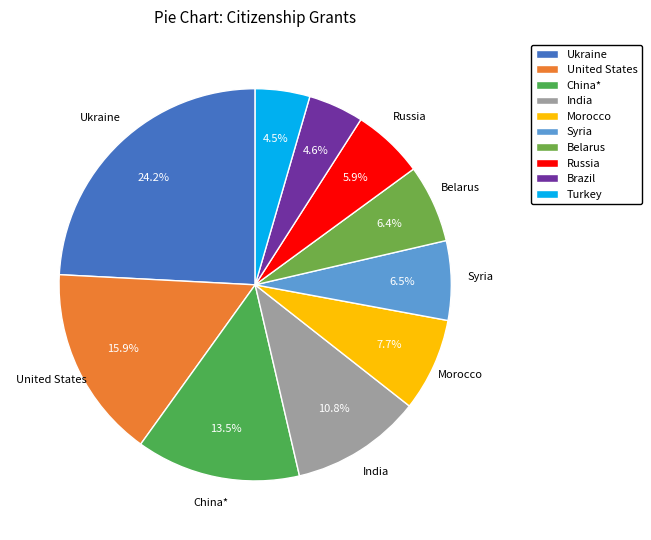

Approximately how many times larger is the value at Russia compared to Turkey?

1.3